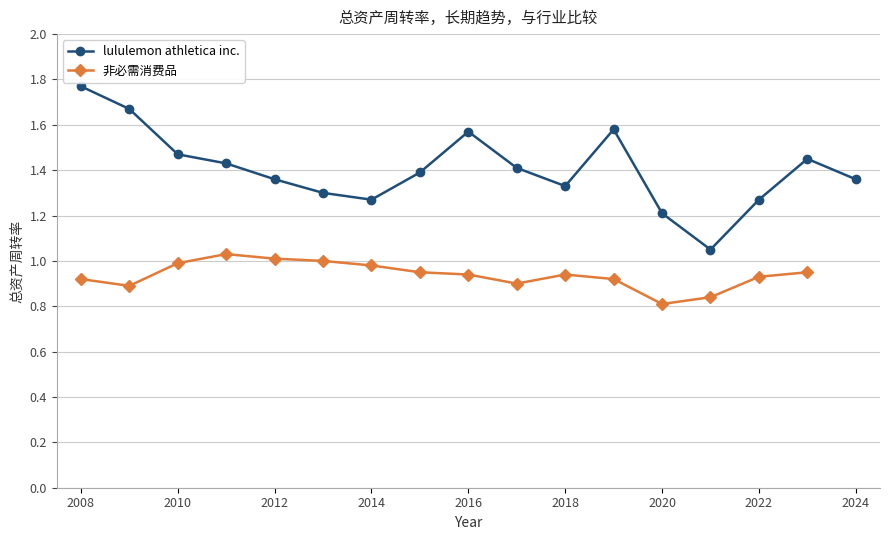

Is it true that lululemon athletica inc. equals 0.9 at 2024?

False